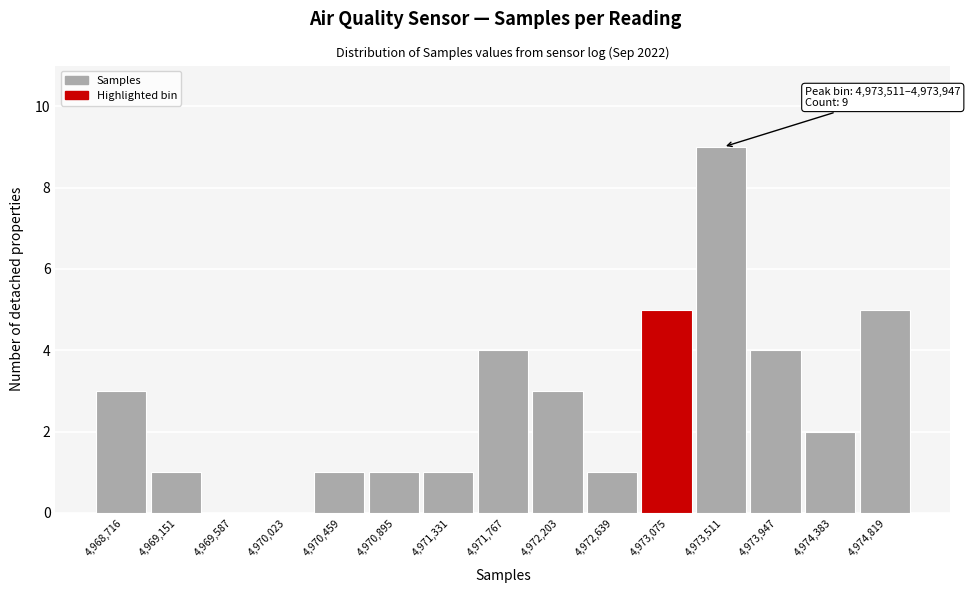

Reading left to right, extract all data points from this chart.

4,968,716=3	4,969,151=1	4,969,587=0	4,970,023=0	4,970,459=1	4,970,895=1	4,971,331=1	4,971,767=4	4,972,203=3	4,972,639=1	4,973,075=5	4,973,511=9	4,973,947=4	4,974,383=2	4,974,819=5